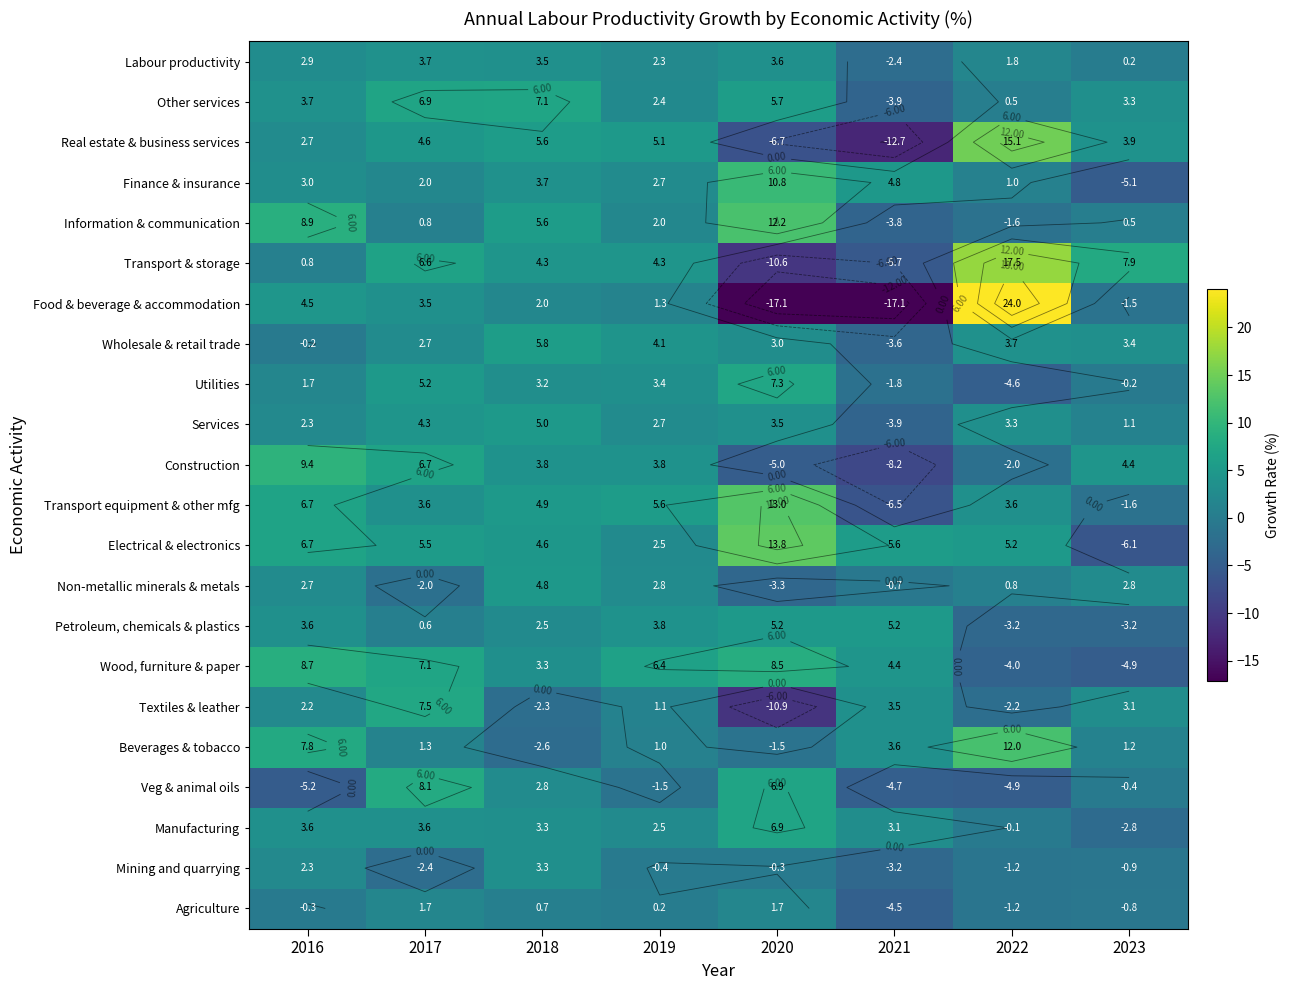

How many values in the Information & communication series are below 2?

4